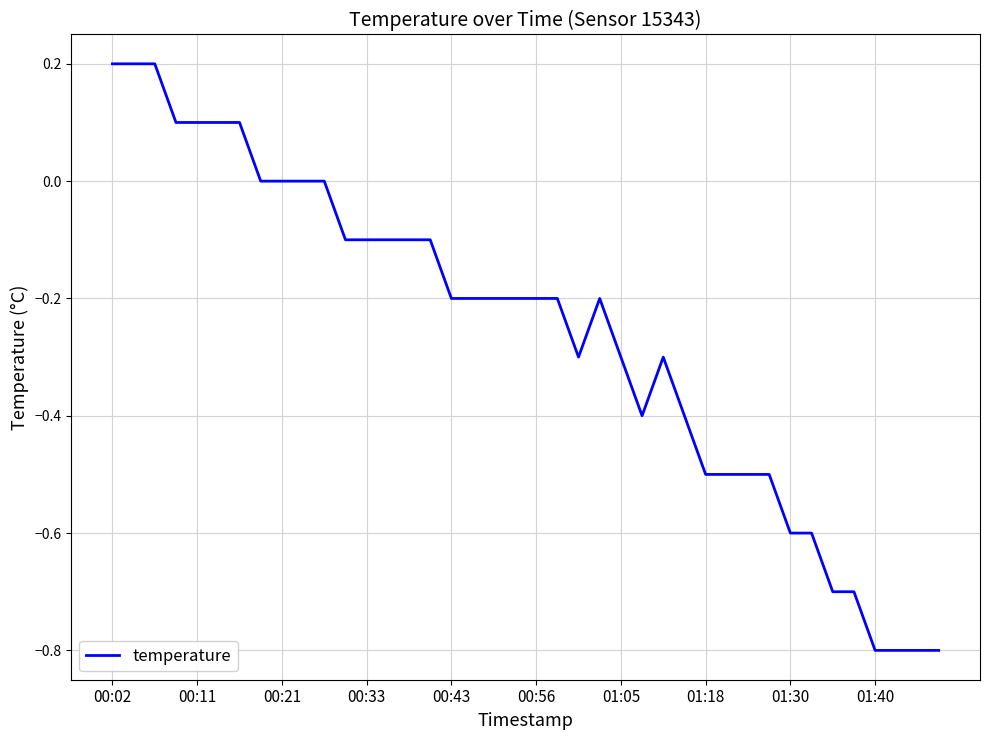

What is the smallest value displayed?

-0.8